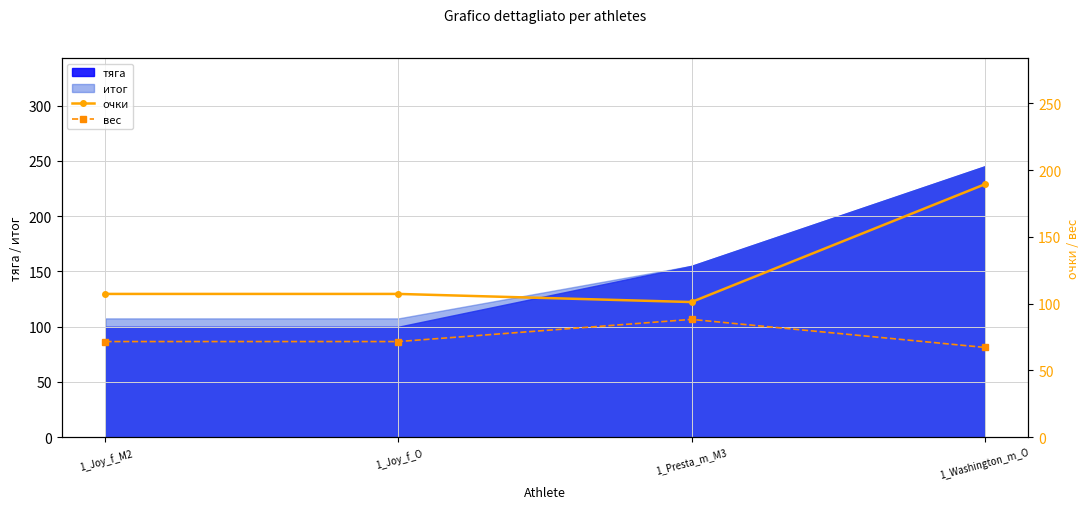

True or false: вес and очки cross at least once.

False